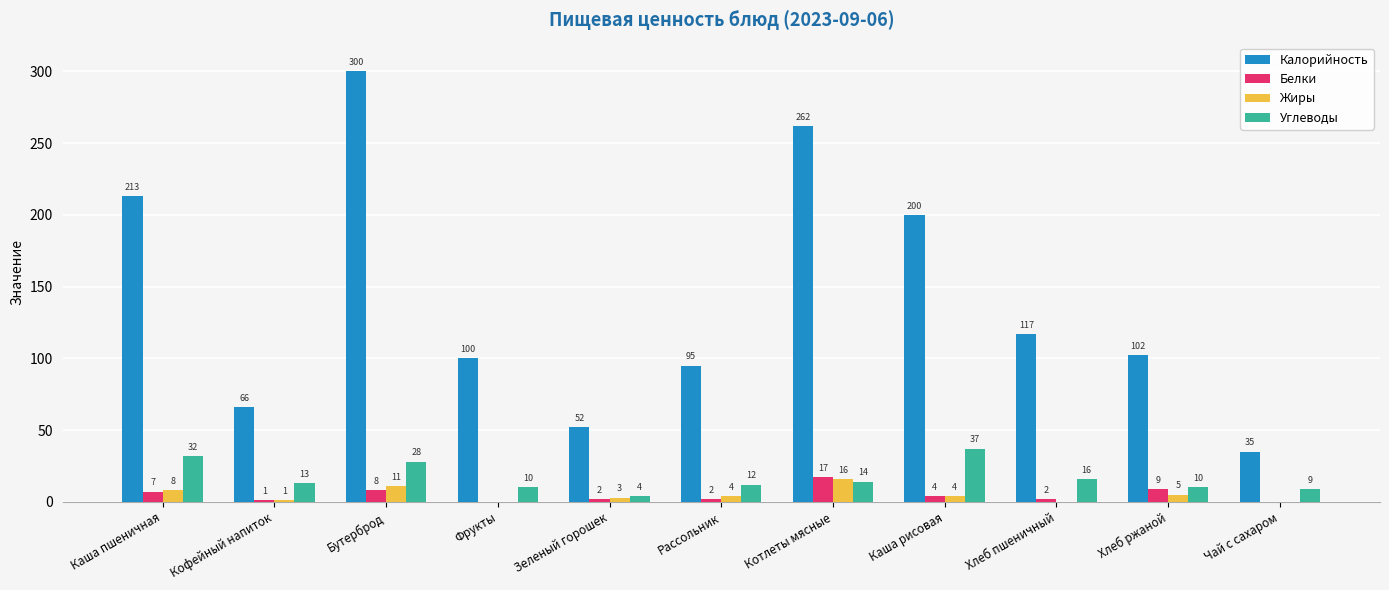

What is the highest value of the Углеводы series?

37